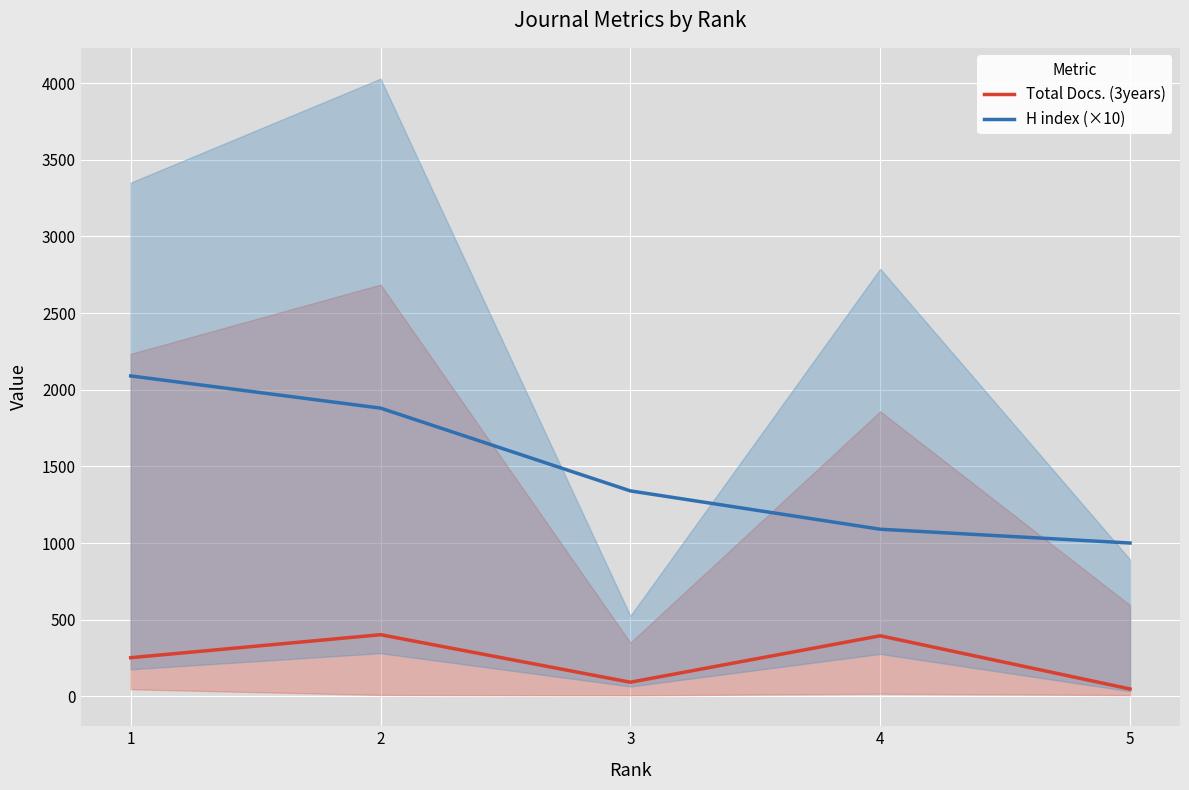

Does the chart display data point markers on the line(s)?

No